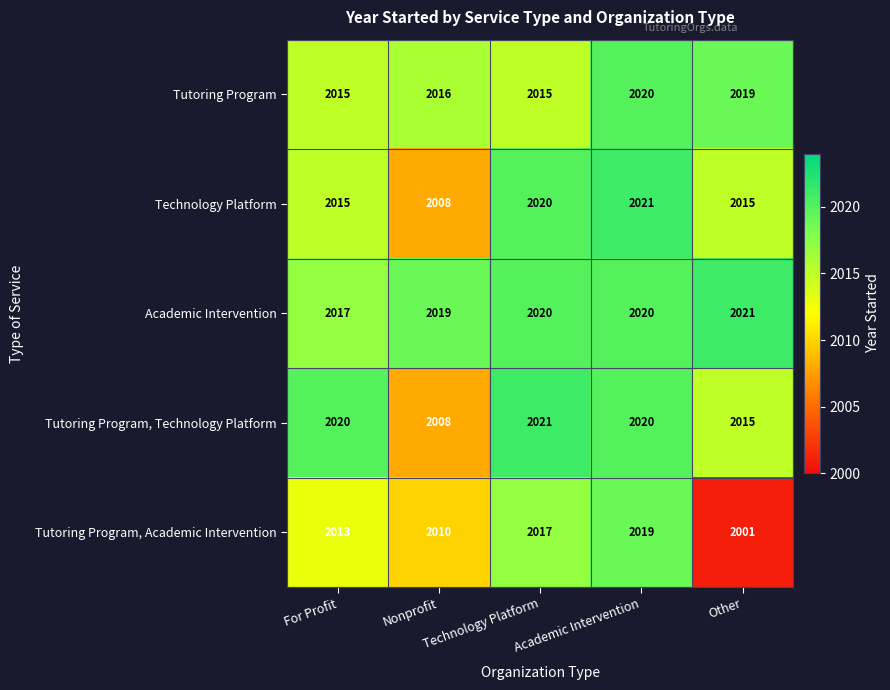

What is the smallest value displayed?

2001